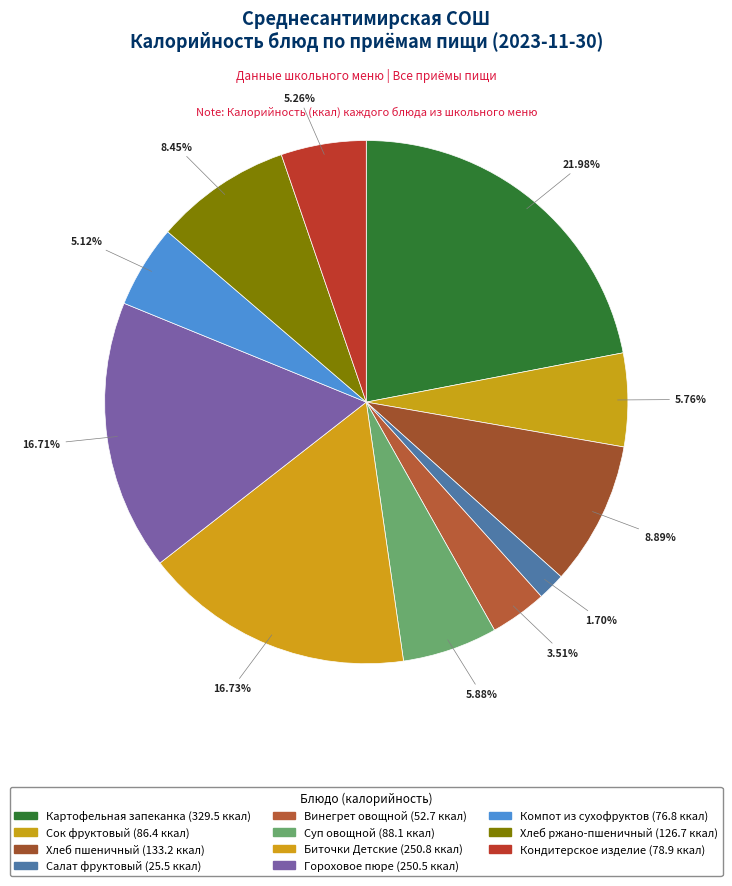

Approximately how many times larger is the value at Хлеб ржано-пшеничный compared to Кондитерское изделие?

1.6